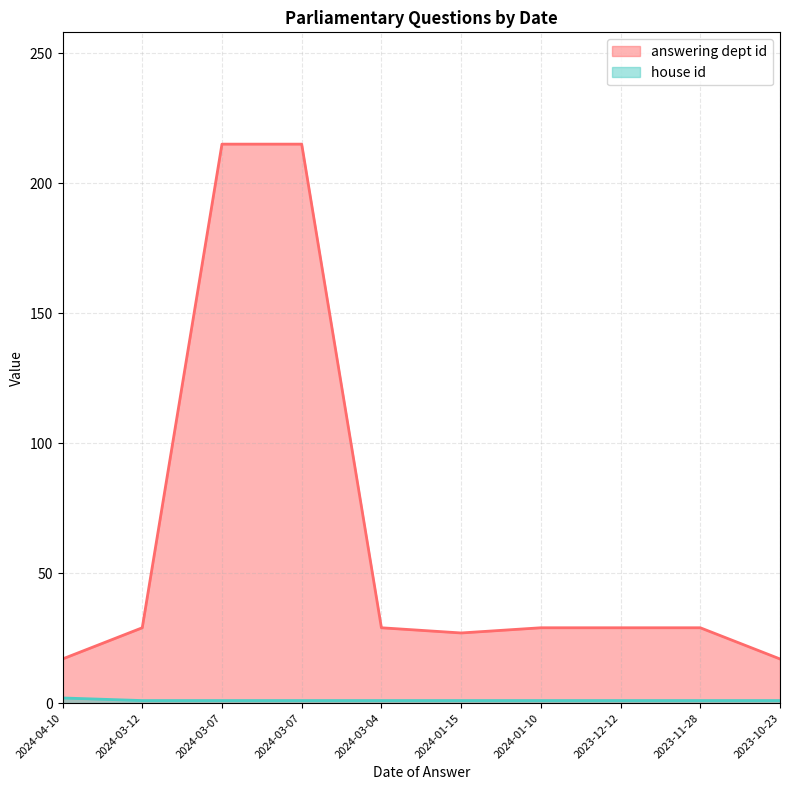

What is the greatest value displayed?

215